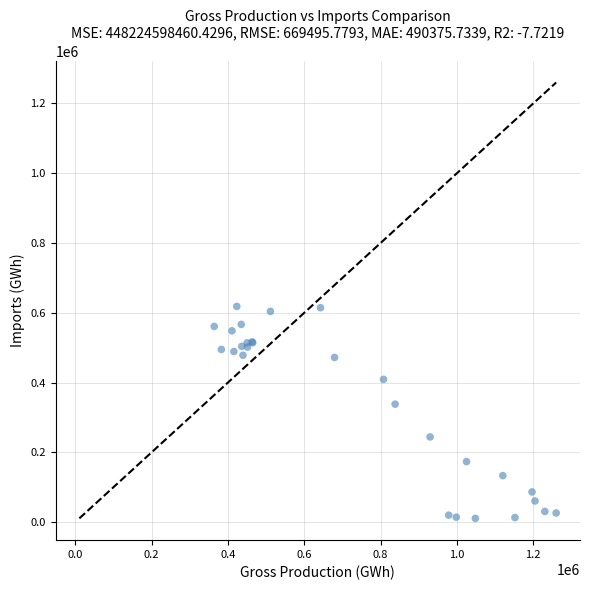

What Y value in the scatter plot is closest to 314435?

338027.5